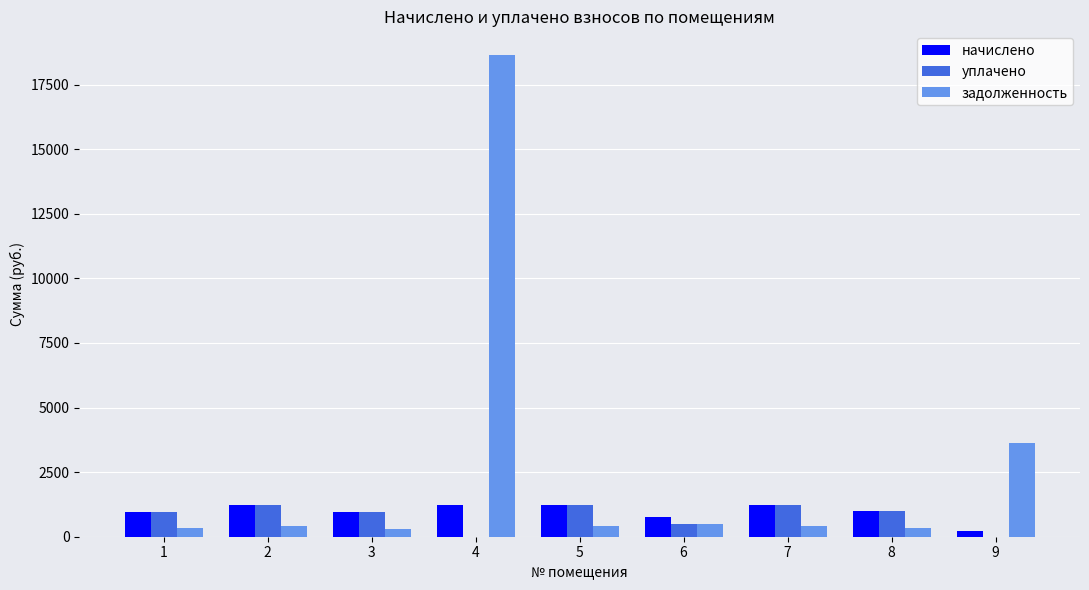

Where is начислено nearest to the value 737?

6